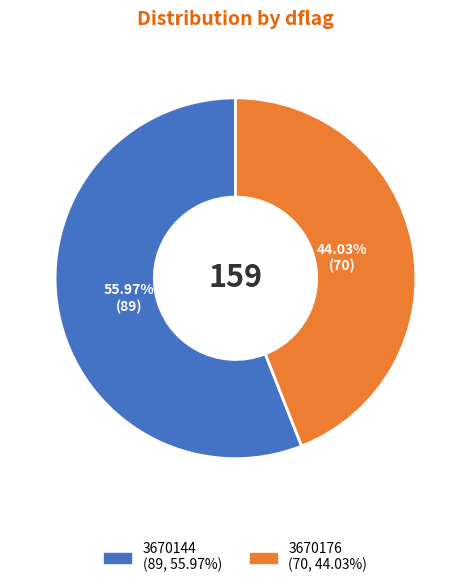

Does 3670176 account for over 50% of the chart?

No